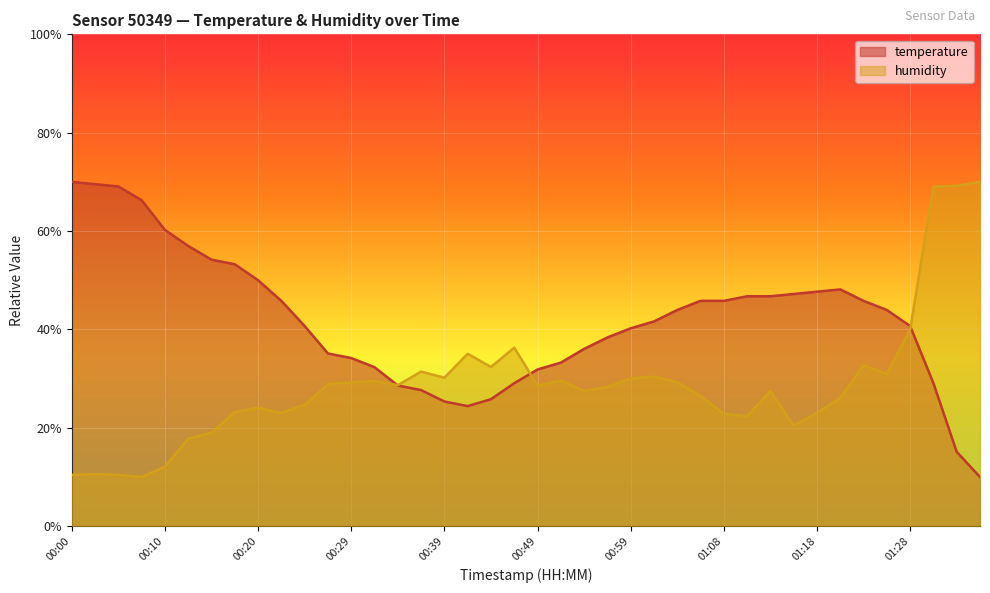

Read the temperature value at 00:17.

53.3